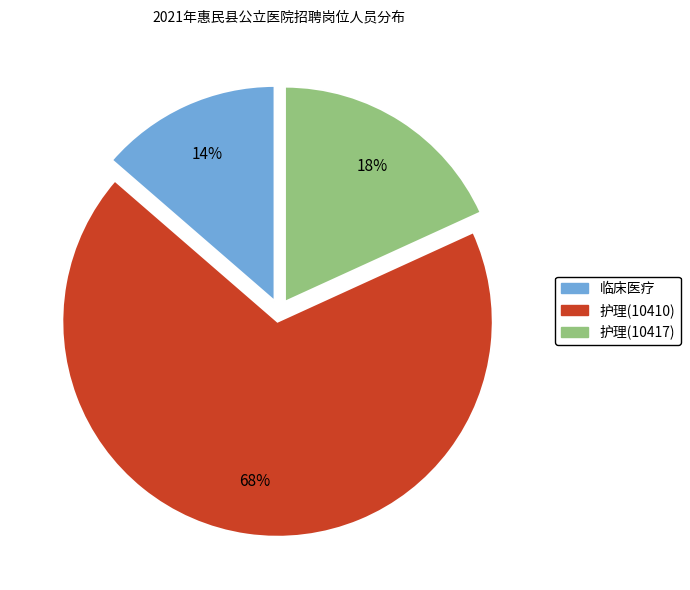

Does 临床医疗 account for over 50% of the chart?

No